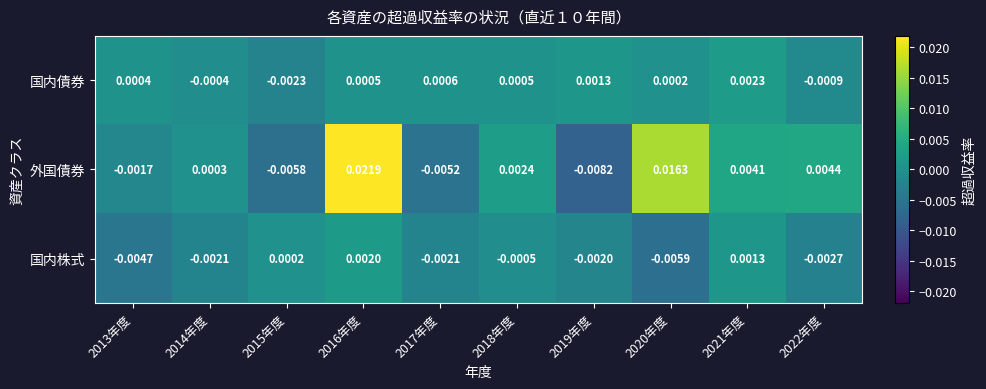

How many categories are shown in the chart?

10